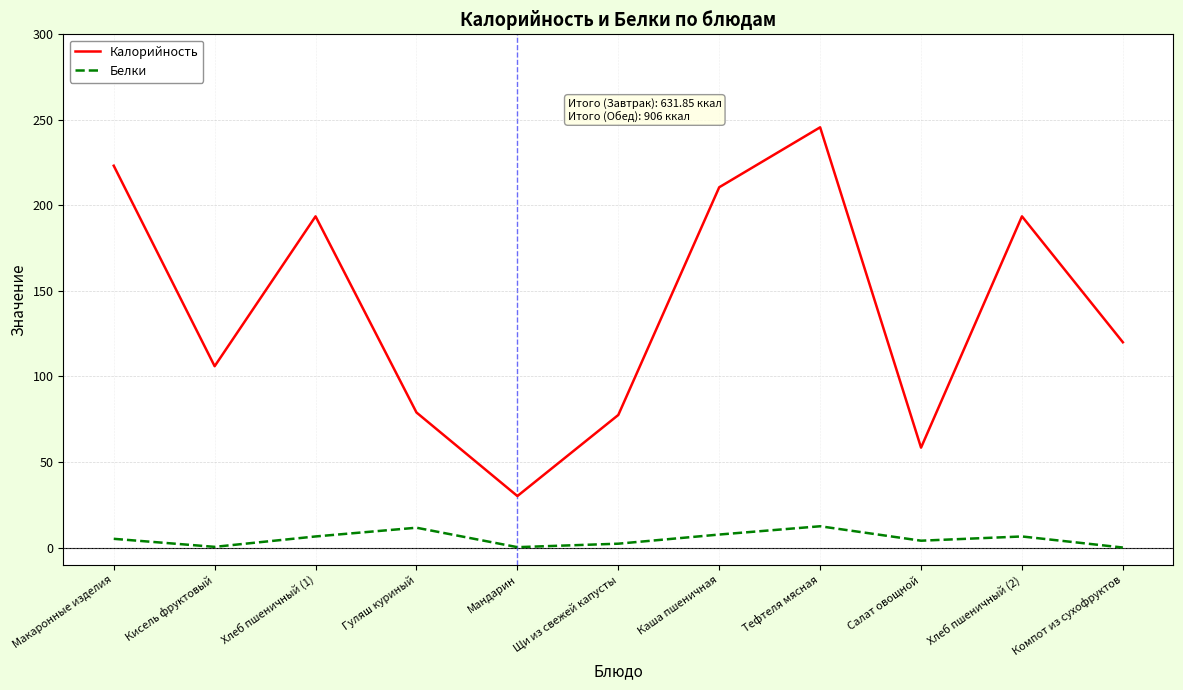

List the series in order of their peak value, highest first.

Калорийность, Белки